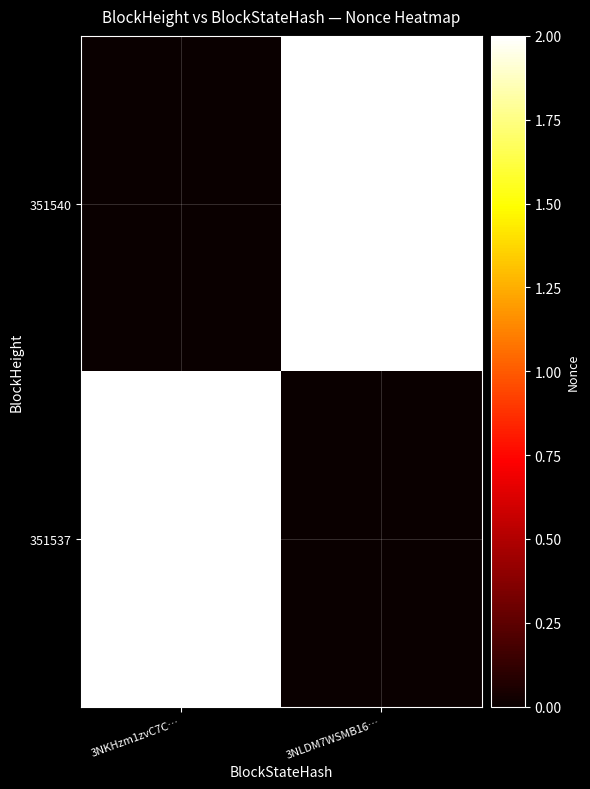

How many distinct data groups are displayed?

2